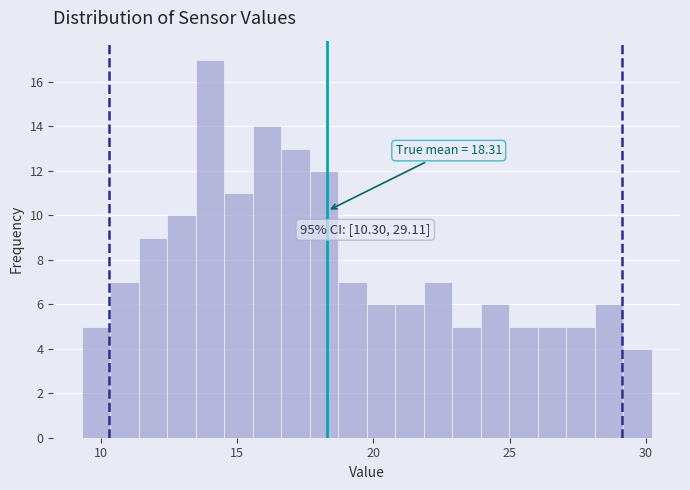

Around what value on the x-axis is the tallest bar? Give the approximate position of its centre, as read against the axis.

14.0